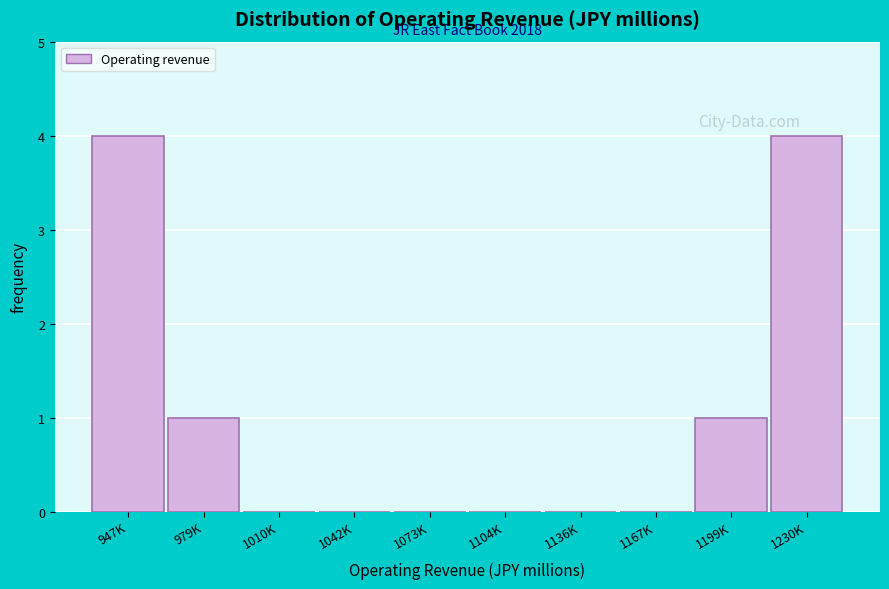

Reading right to left, extract all data points from this chart.

1230K=4	1199K=1	1167K=0	1136K=0	1104K=0	1073K=0	1042K=0	1010K=0	979K=1	947K=4